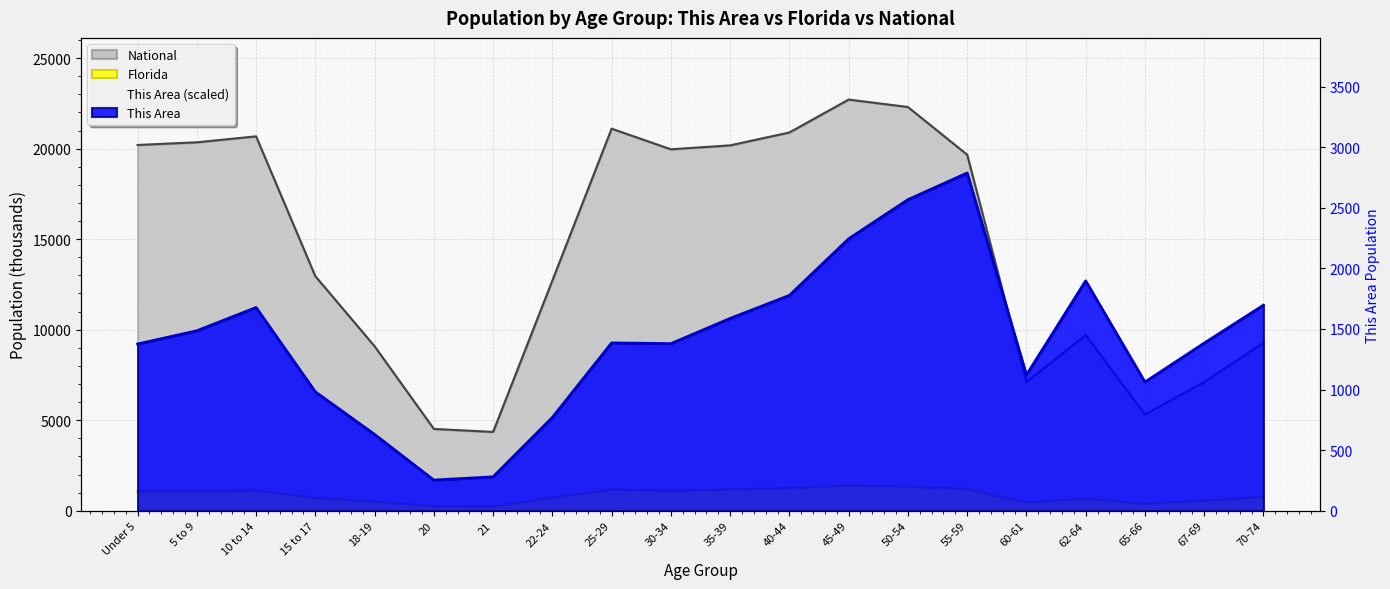

True or false: Florida and National intersect in this chart.

False